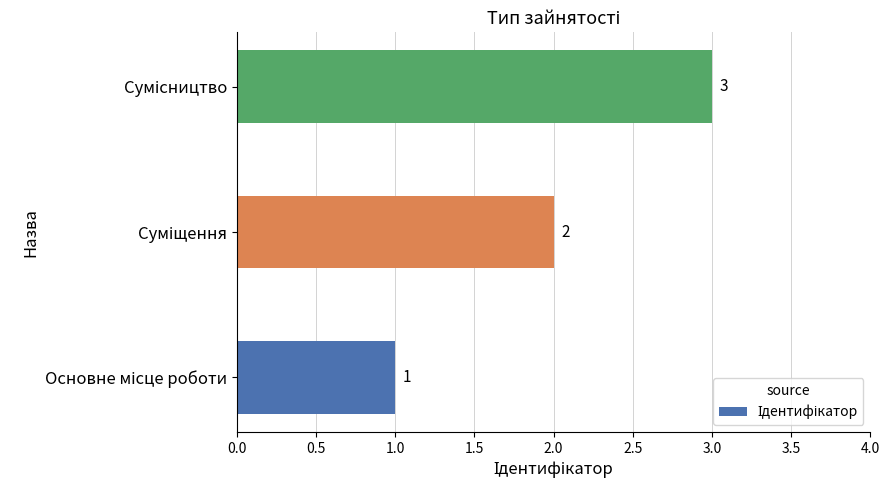

How many distinct data groups are displayed?

1